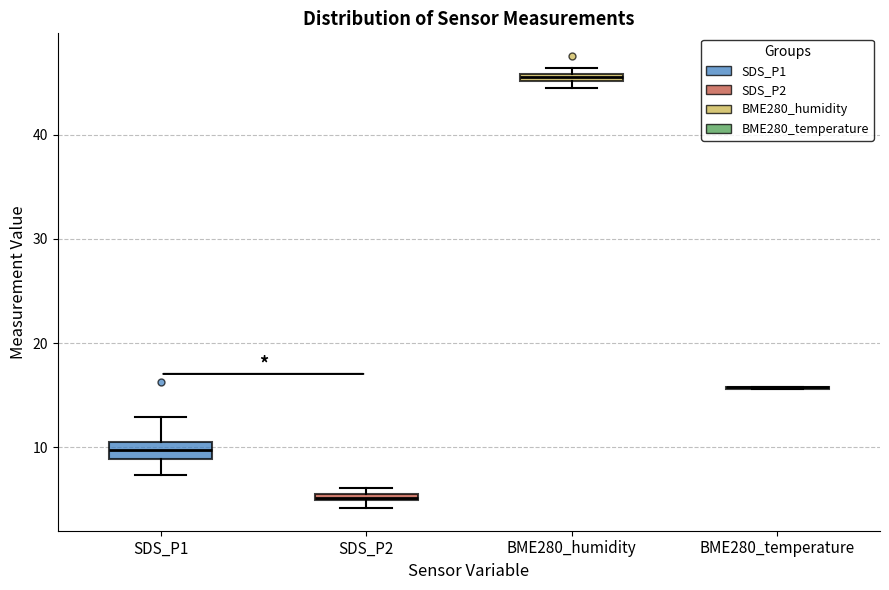

Comparing the boxes themselves (not the whiskers), which one is the tallest?

SDS_P1